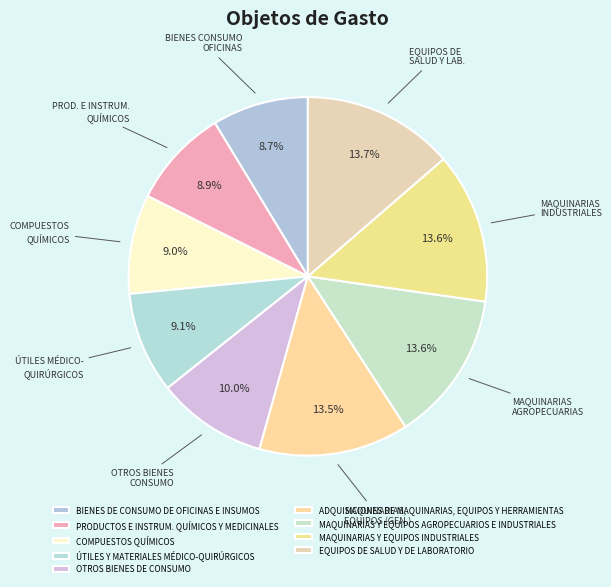

Do PRODUCTOS E INSTRUM. QUÍMICOS Y MEDICINALES and ADQUISICIONES DE MAQUINARIAS, EQUIPOS Y HERRAMIENTAS together represent more than half of the pie?

No